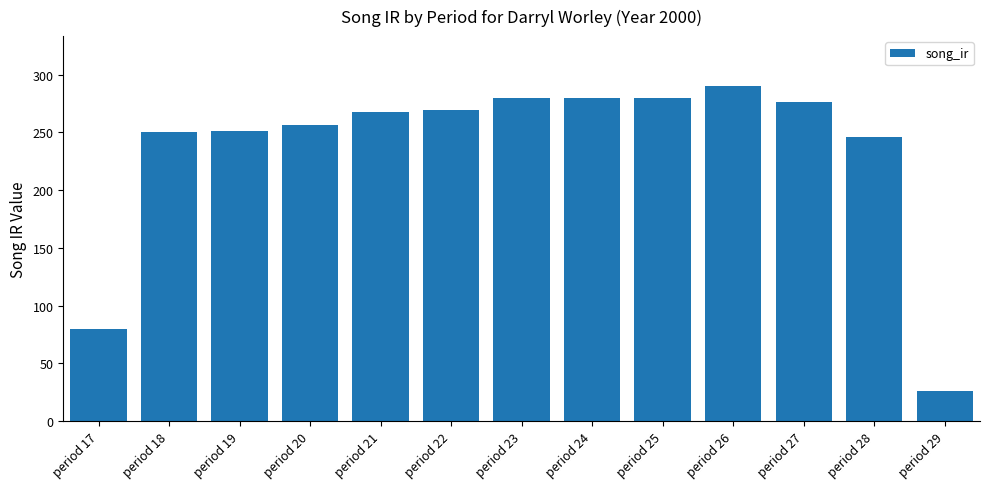

Between period 29 and period 19, which is larger?

period 19